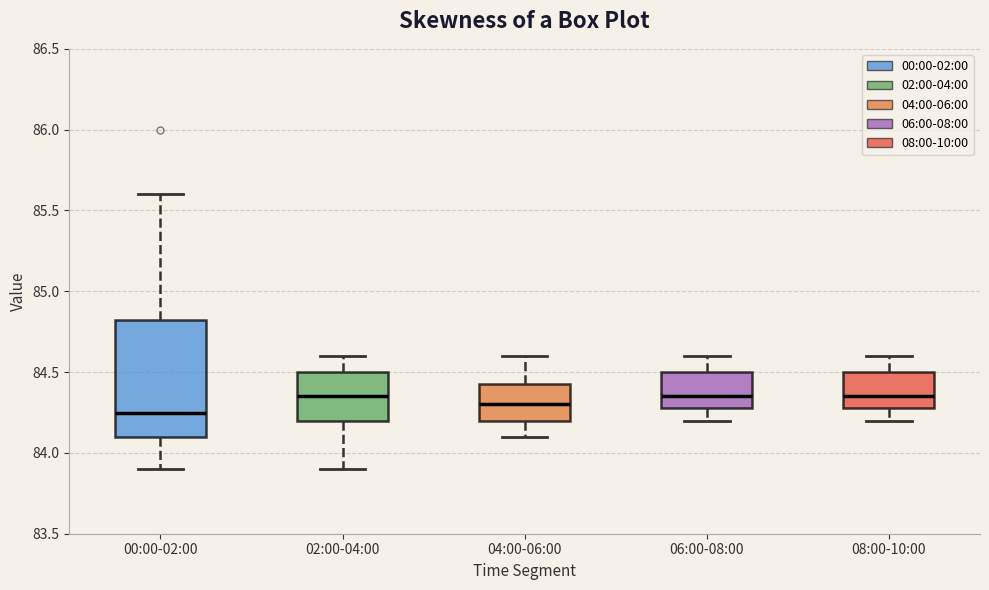

Comparing the boxes themselves (not the whiskers), which one is the tallest?

00:00-02:00